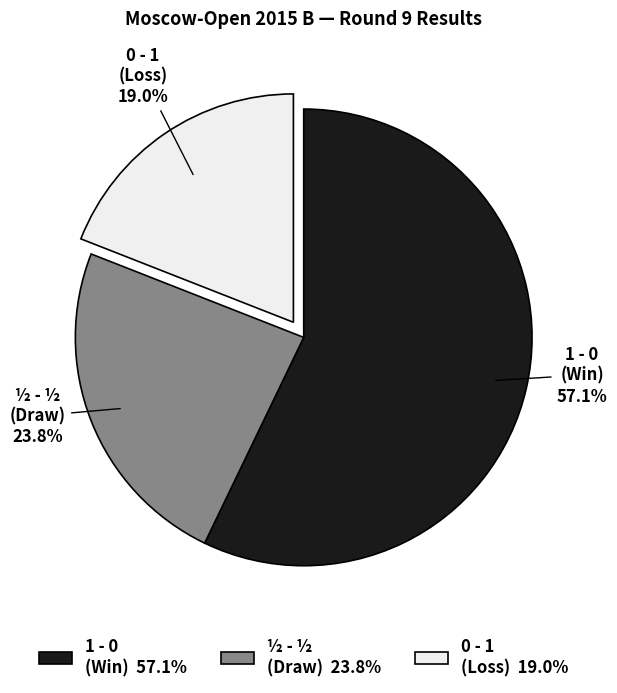

To the nearest percent, what is the difference between the largest and smallest slice percentages?

38%